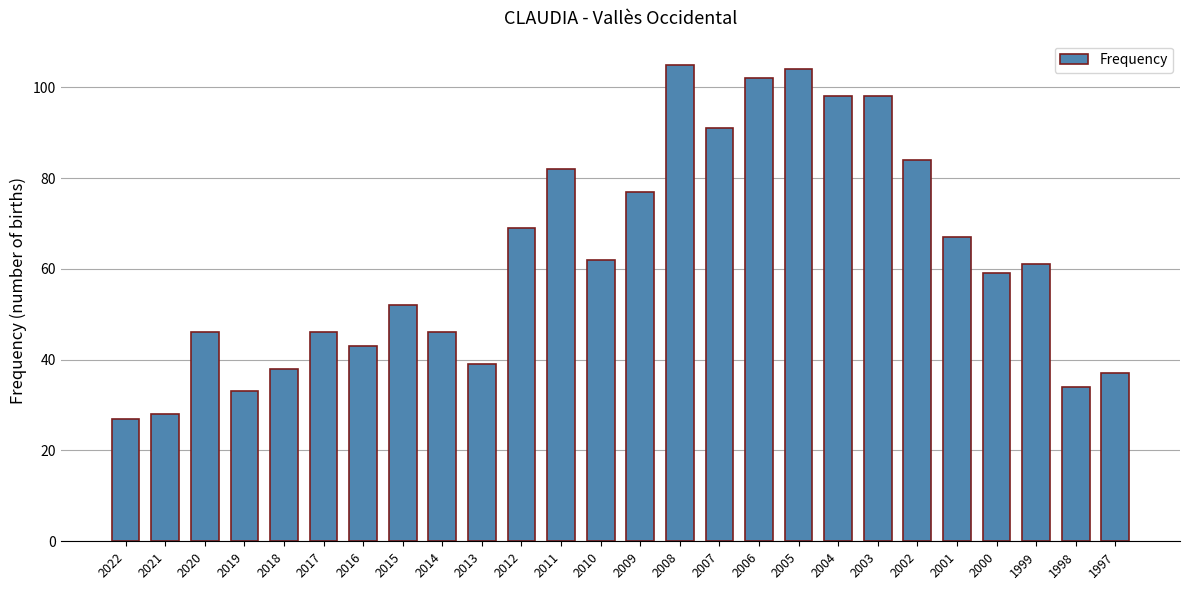

Which label corresponds to the smallest value in the chart?

2022